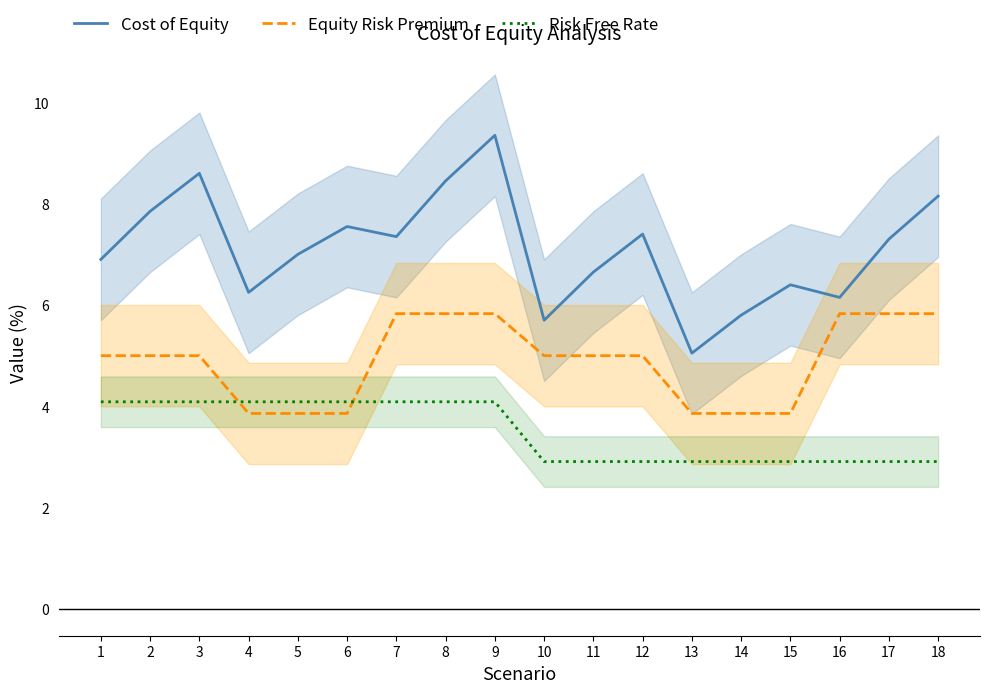

At which category does Cost of Equity reach its first local valley?

4